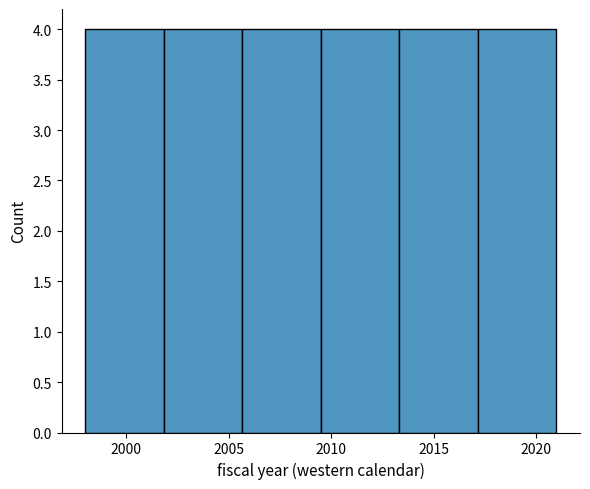

Reading left to right, transcribe this chart: for each bar, give the range it covers on the x-axis and its height. Neither the bar edges nor the heights are printed on the chart, so give them approximately, as read against the axes.

1998.0 to 2002.0: 4
2002.0 to 2005.5: 4
2005.5 to 2009.5: 4
2009.5 to 2013.5: 4
2013.5 to 2017.0: 4
2017.0 to 2021.0: 4